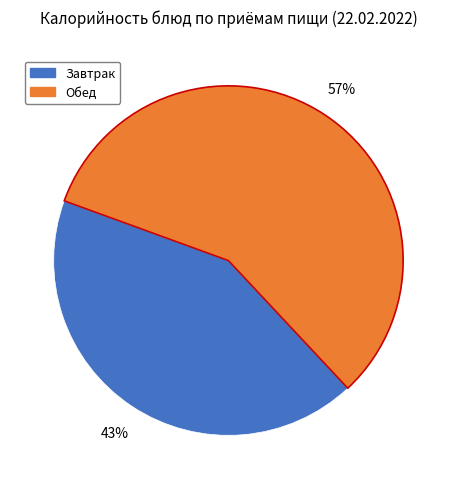

Is there a majority slice in this chart?

Yes